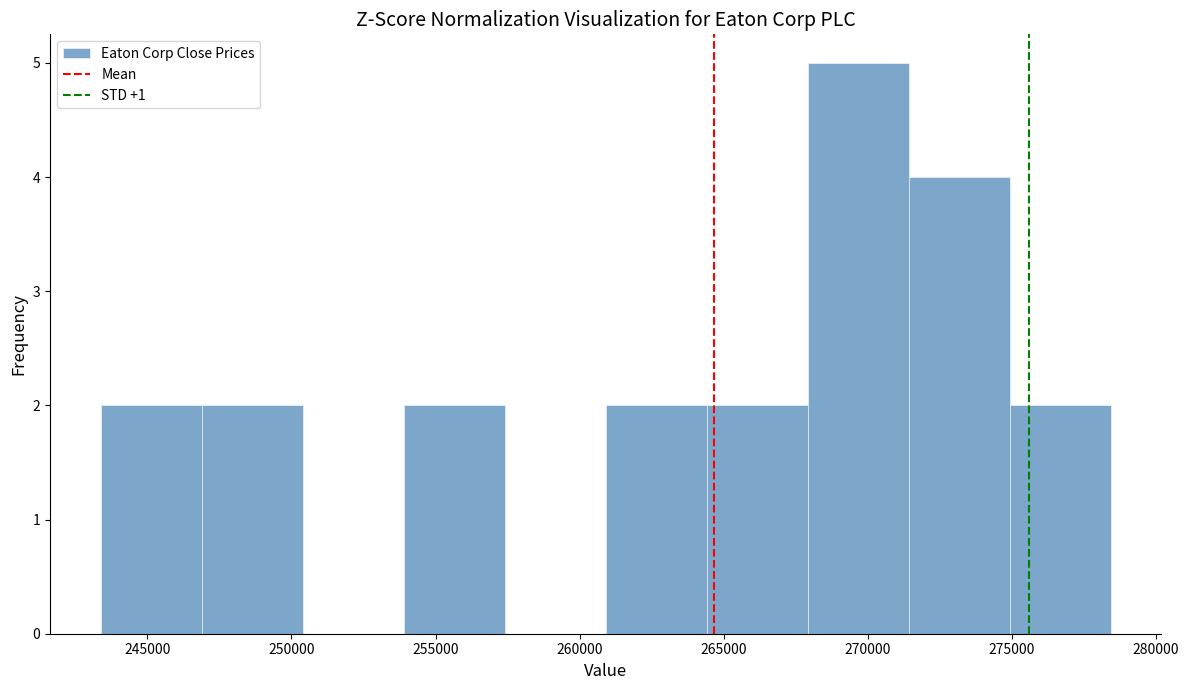

Over which range of the x-axis is the bar tallest?

268000 to 271500